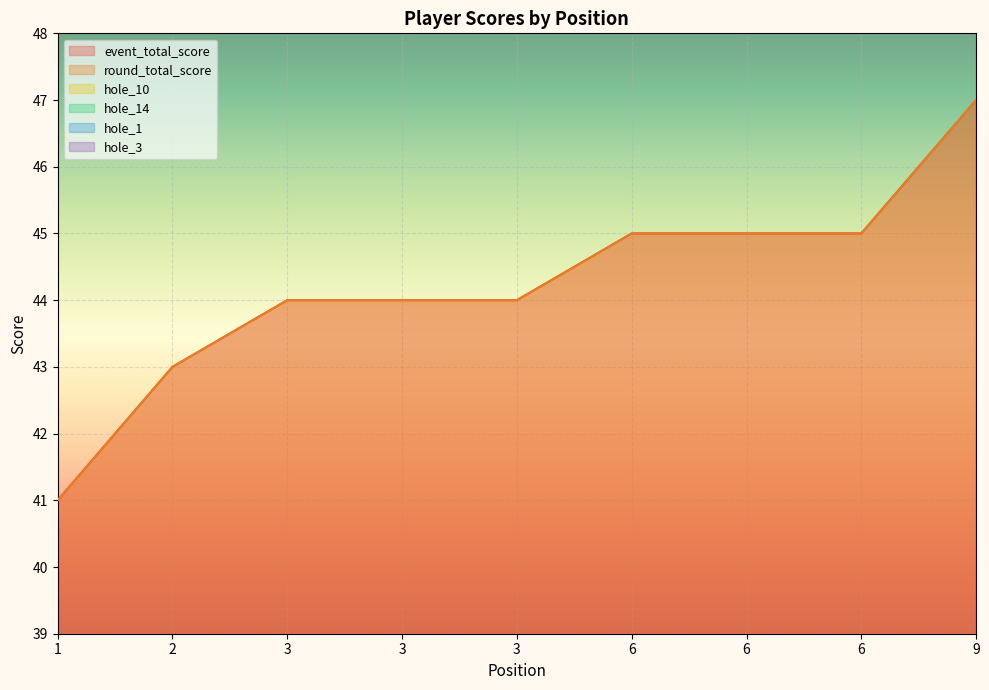

Rank the series at 9 from lowest to highest value.

hole_3, hole_10, hole_14, hole_1, event_total_score, round_total_score